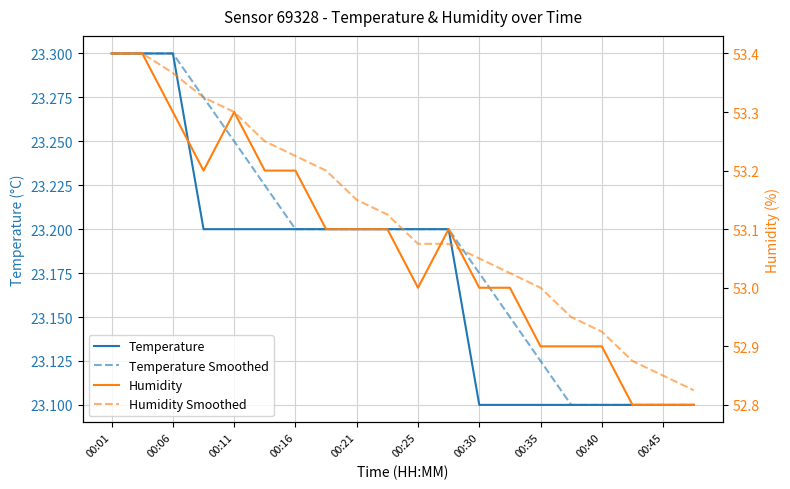

Is the value of Humidity Smoothed at 00:11 greater than the value of Temperature Smoothed at 11?

Yes